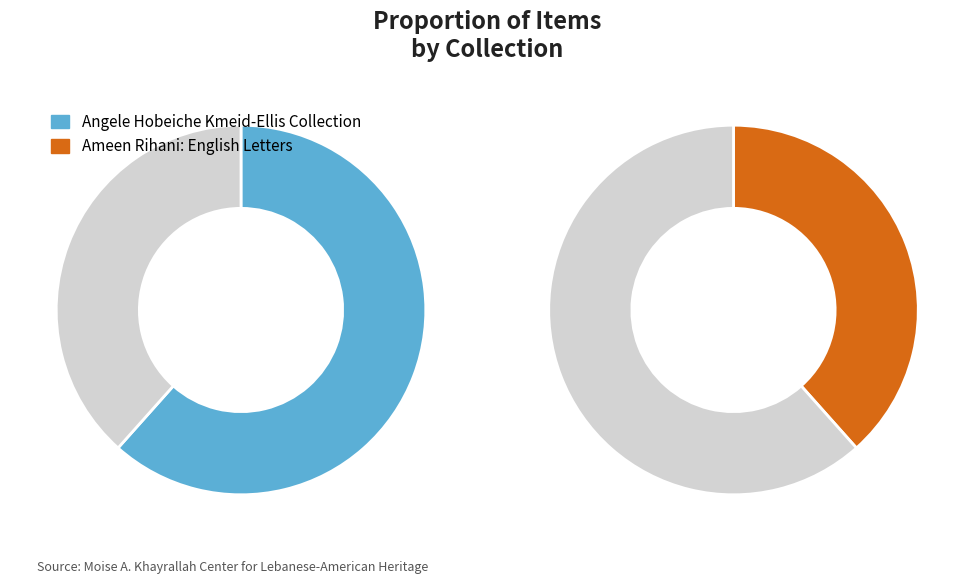

Which has a higher value, Angele Hobeiche Kmeid-Ellis Collection or Ameen Rihani: English Letters?

Angele Hobeiche Kmeid-Ellis Collection